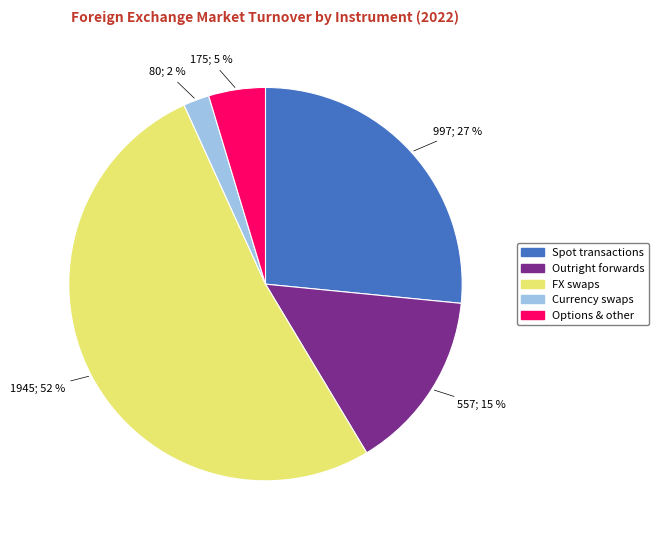

Does any single category account for the majority?

Yes